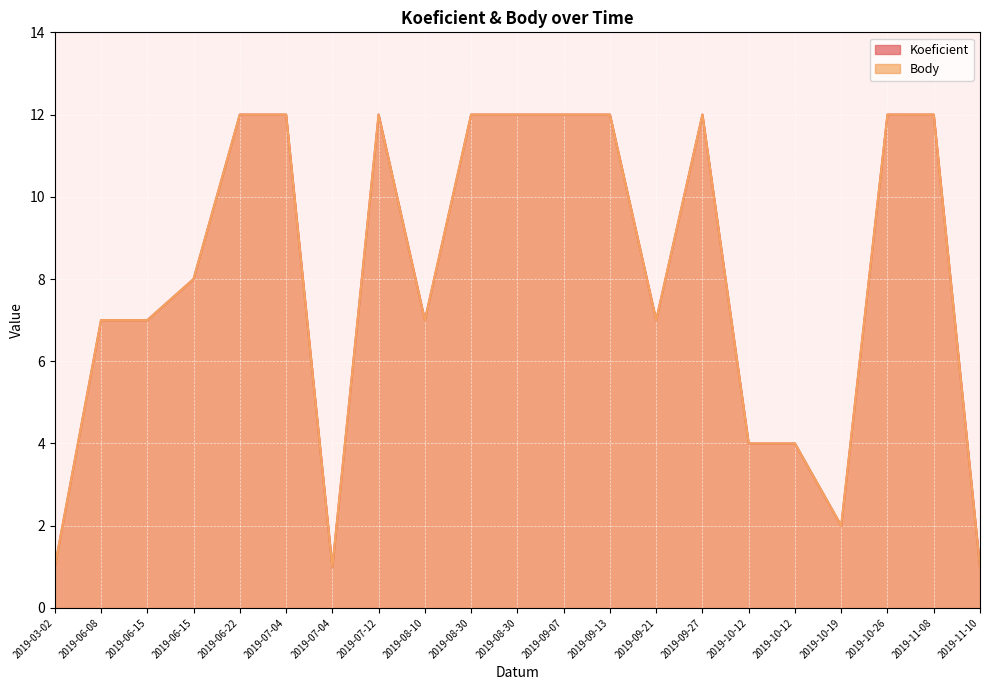

How many distinct data groups are displayed?

2